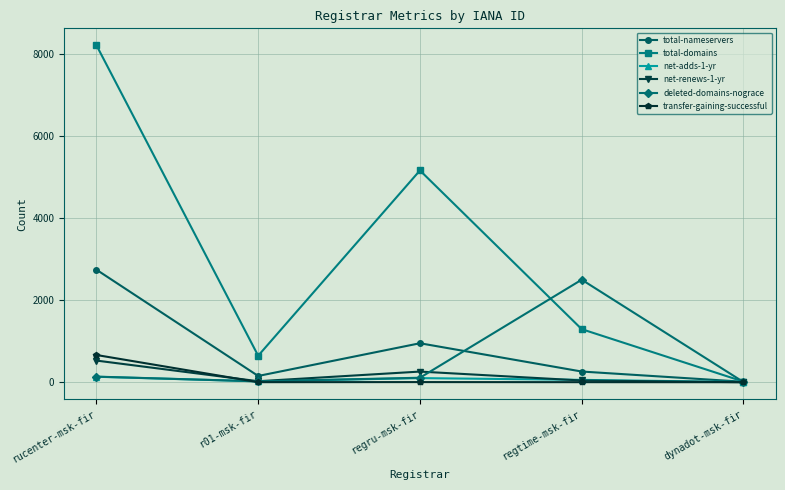

Where is the first local maximum for total-nameservers?

regru-msk-fir